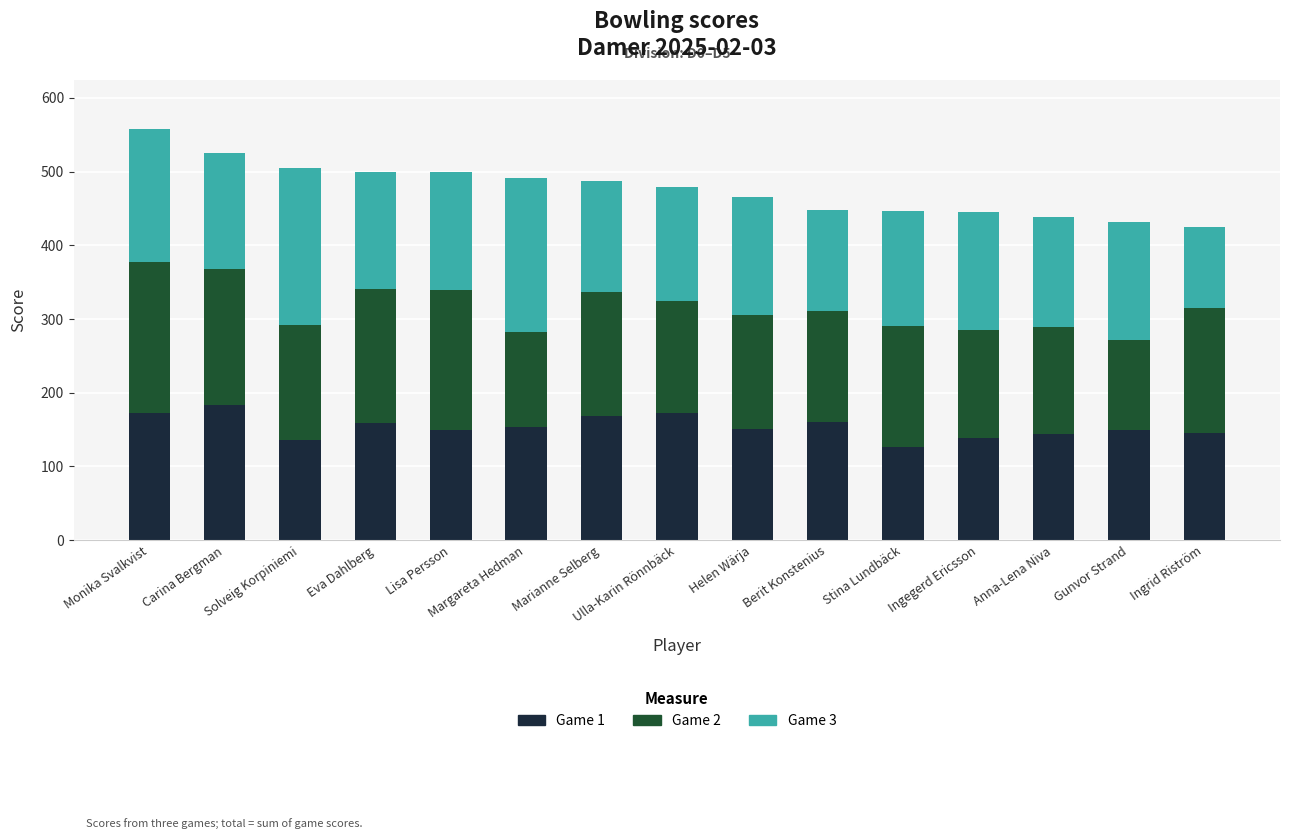

What is the sum of all Game 1 values?

2311